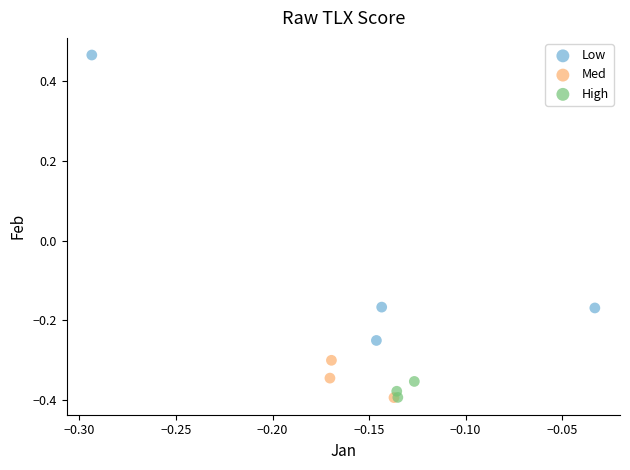

Which series contains the highest Y value?

Low